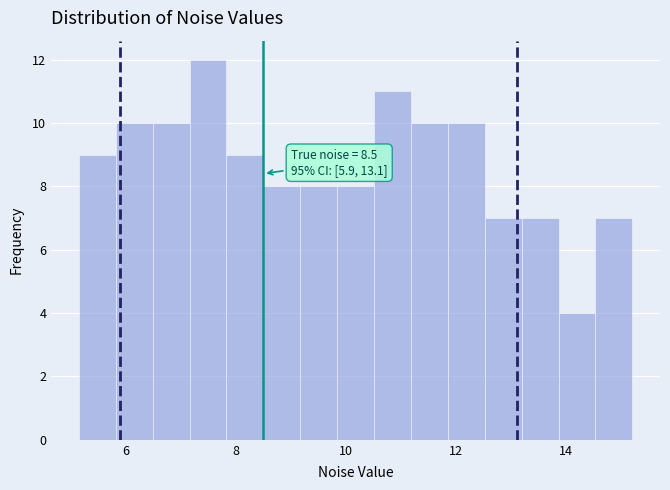

Around what value on the x-axis is the tallest bar? Give the approximate position of its centre, as read against the axis.

7.4